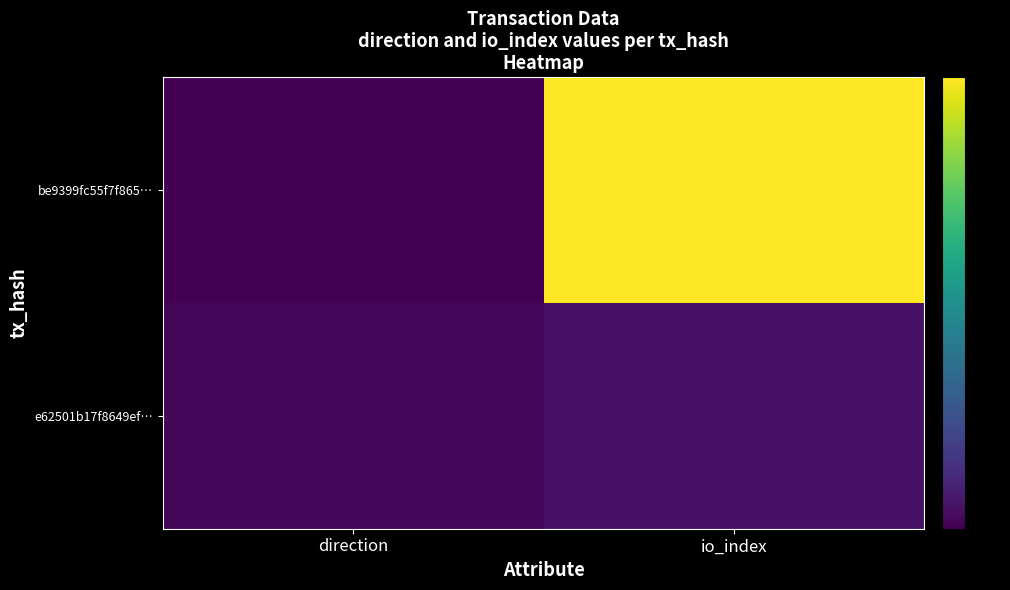

Which series has the widest spread of values?

be9399fc55f7f865…